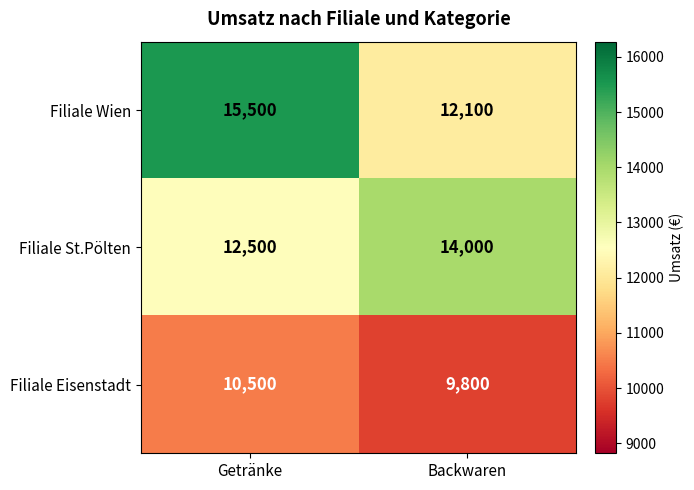

True or false: Filiale Wien has a value of 27473 at Getränke.

False